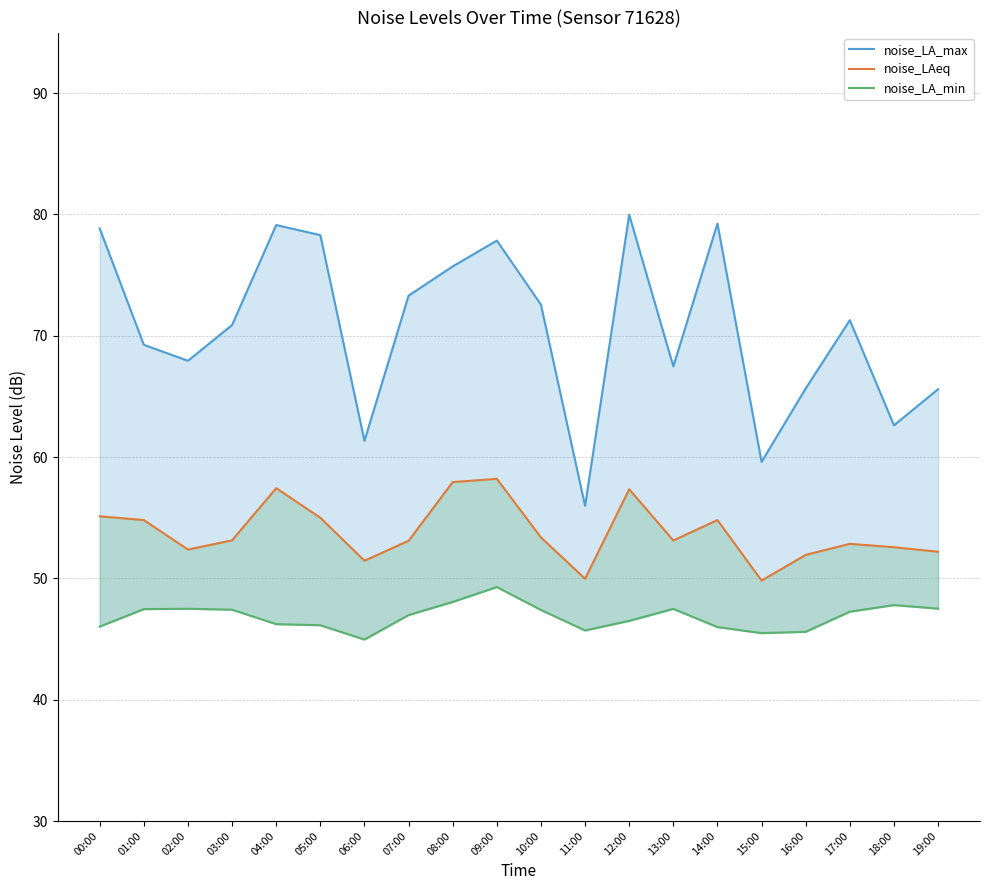

Rank the categories by noise_LAeq value from highest to lowest.

09:00, 08:00, 04:00, 12:00, 00:00, 05:00, 01:00, 14:00, 10:00, 03:00, 13:00, 07:00, 17:00, 18:00, 02:00, 19:00, 16:00, 06:00, 11:00, 15:00